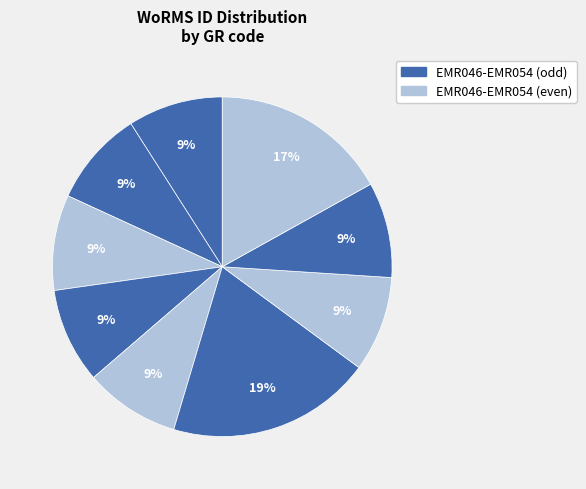

Count the number of slices in the pie.

9